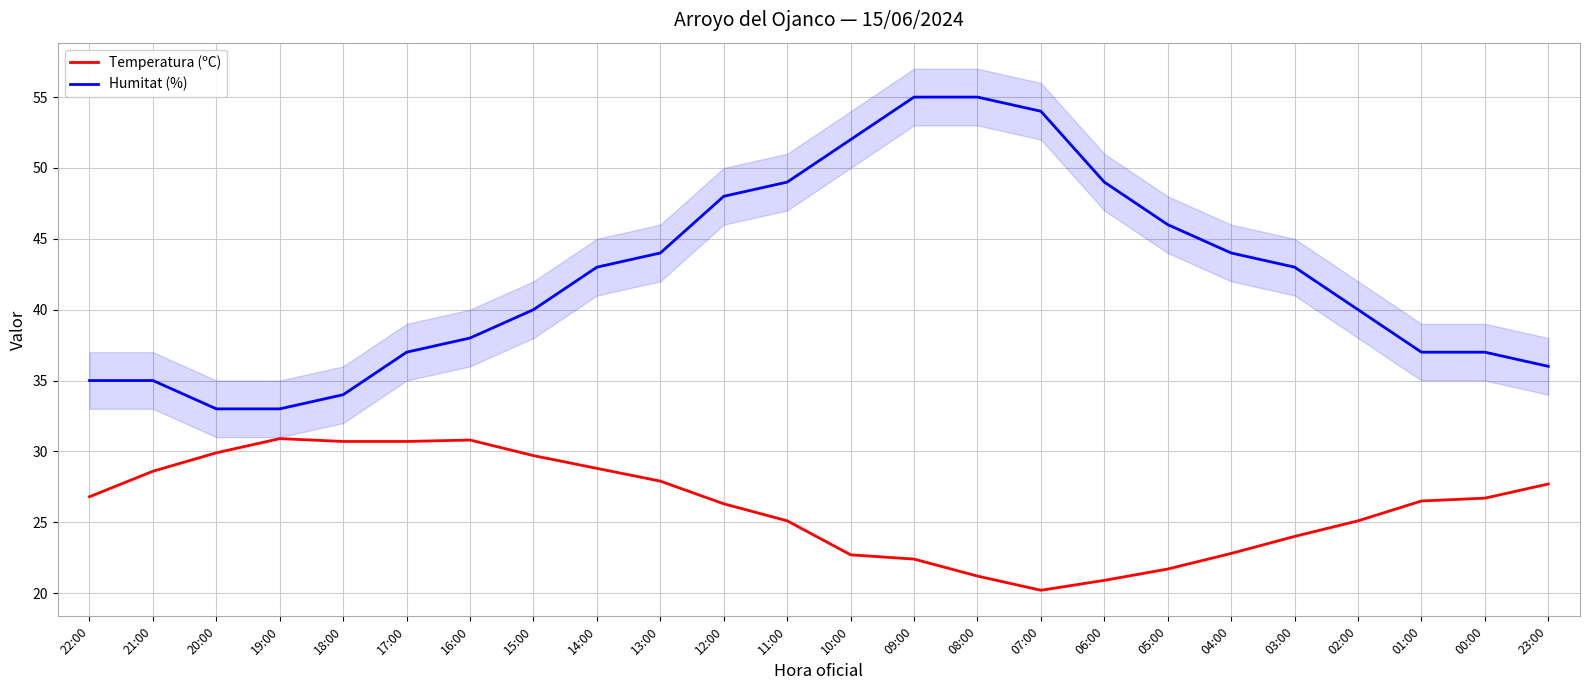

What position from the left is 22:00?

1